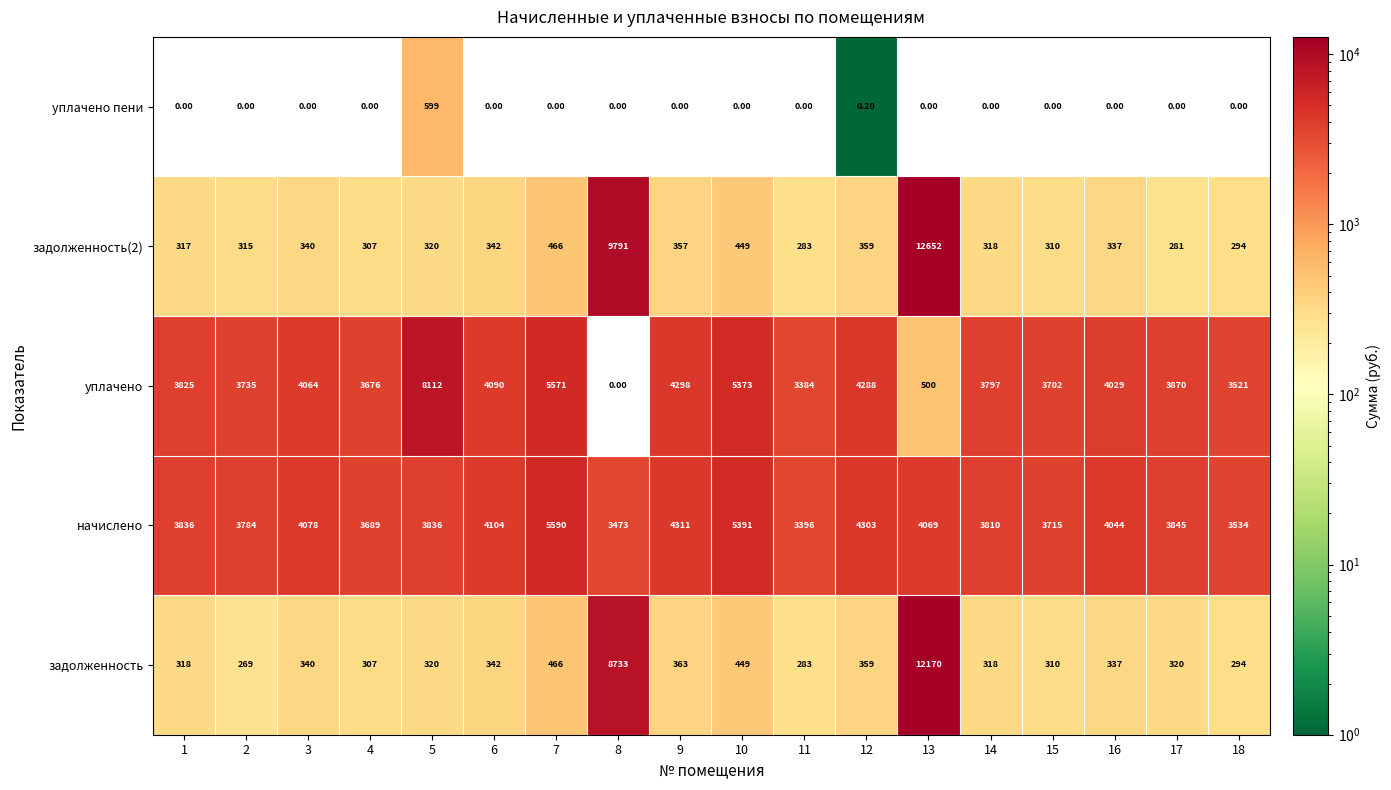

What is the maximum value shown in the chart?

12652.0